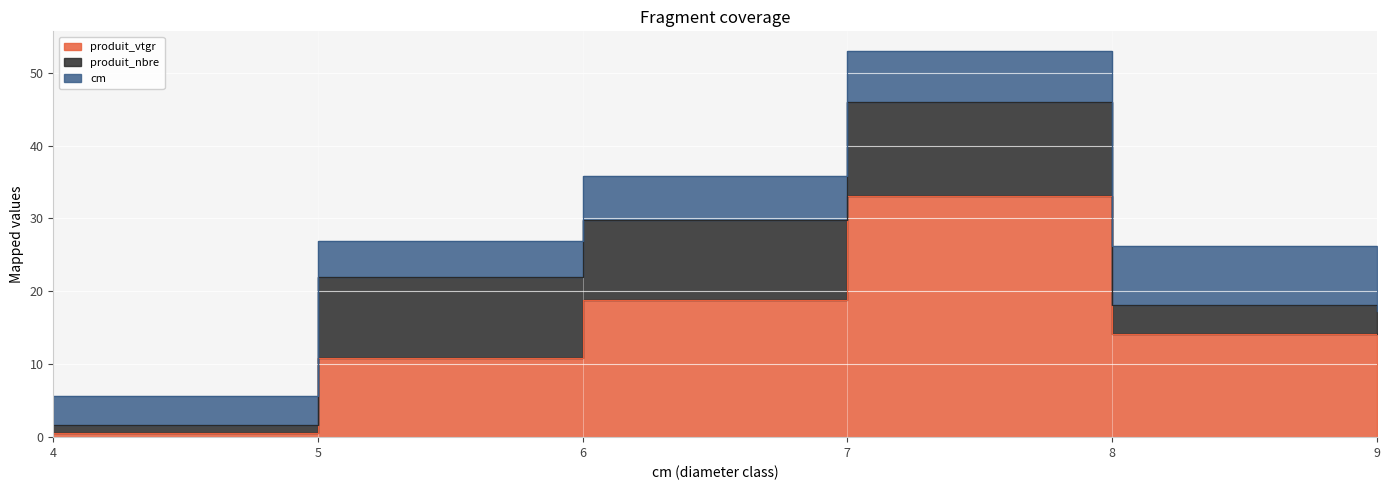

Rank the series at 5 from highest to lowest value.

produit_nbre, produit_vtgr, cm